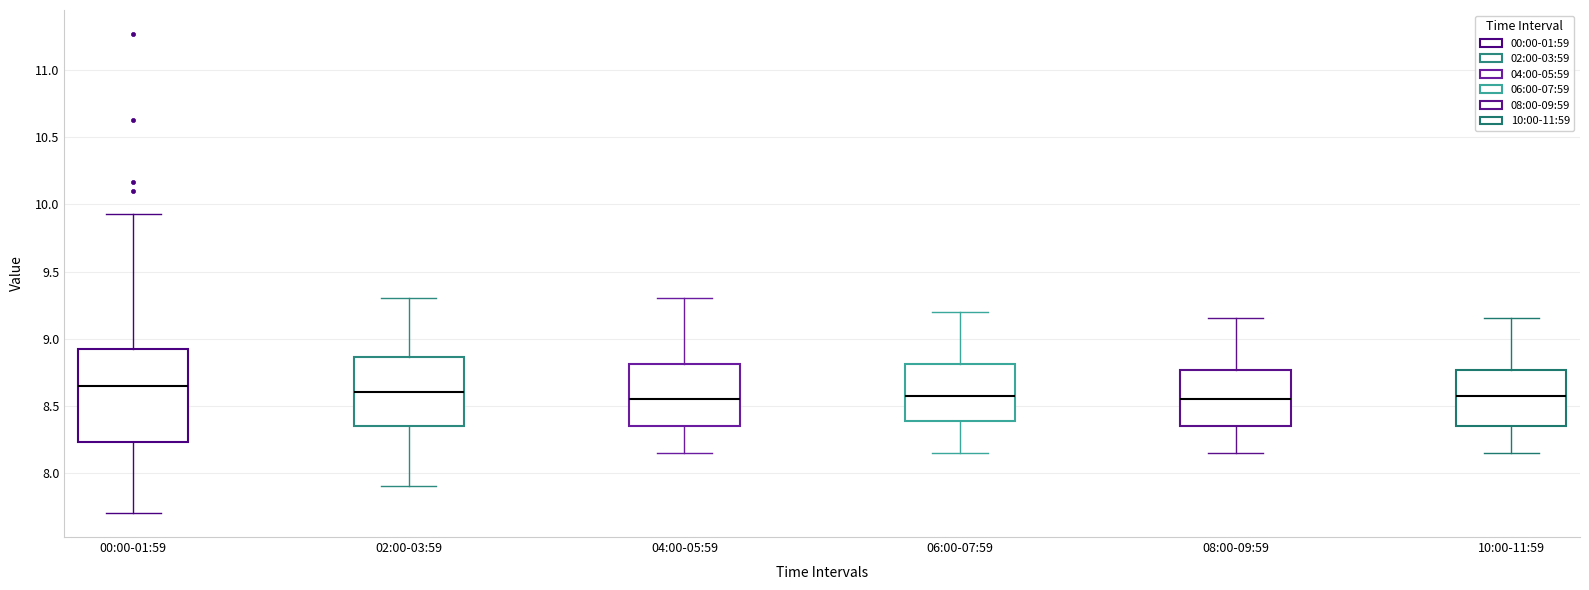

Where is the upper edge of the box for 04:00-05:59 on the y-axis? The values are not printed on the chart, so give them approximately, as read against the axis.

8.80